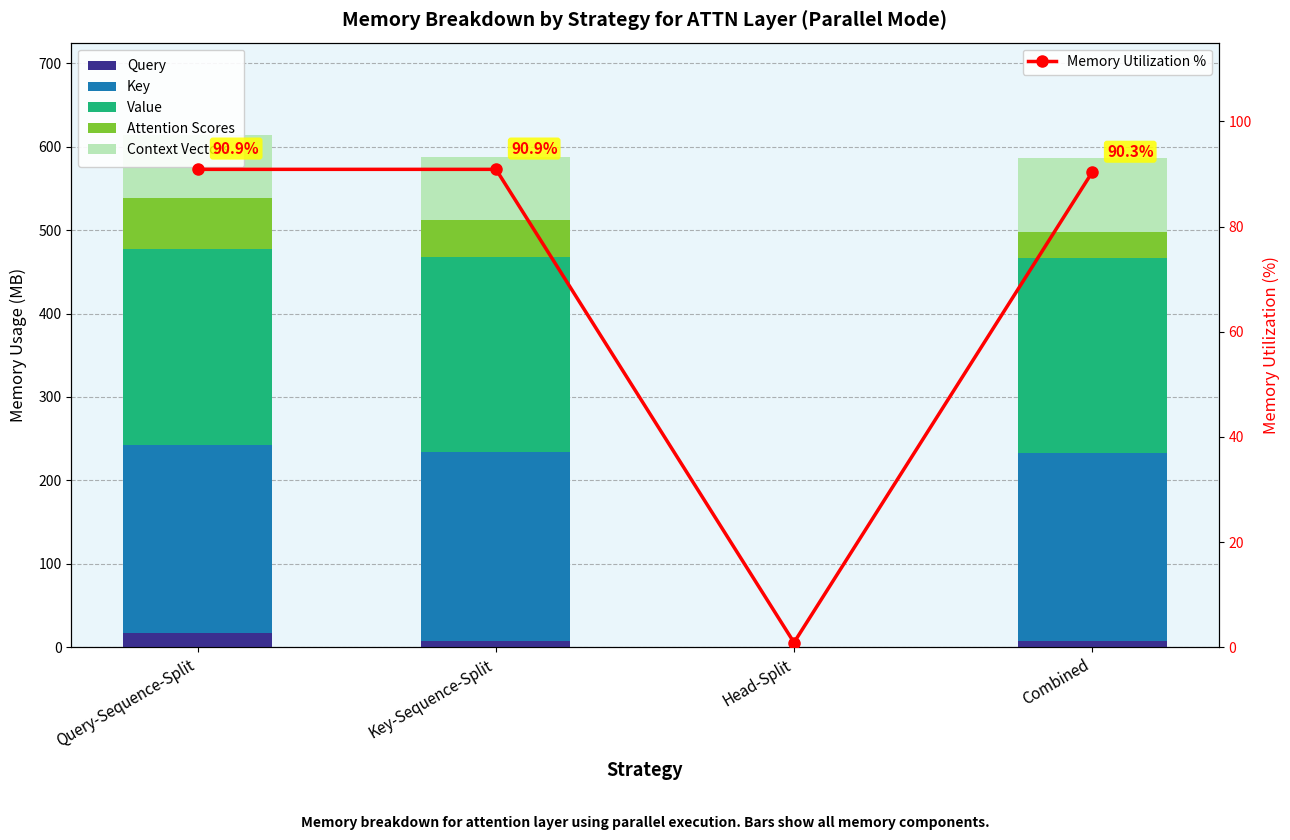

Where is Memory Utilization % nearest to the value 45?

Head-Split